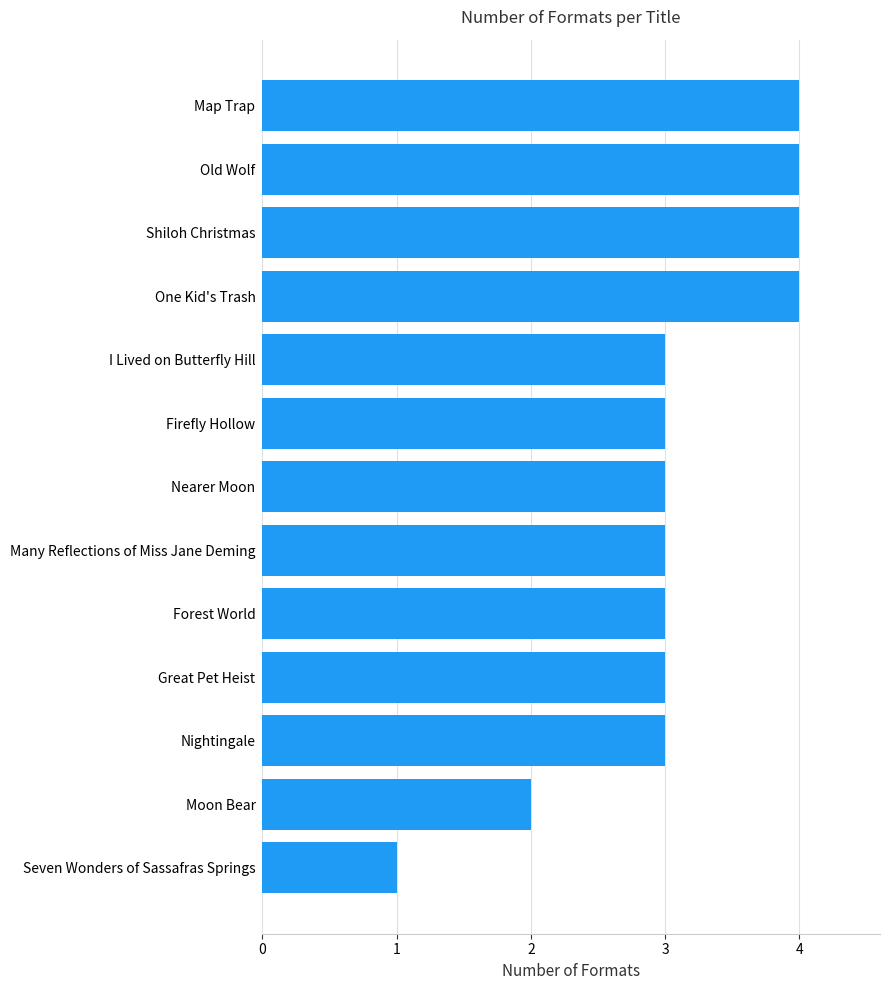

What is the smallest value displayed?

1